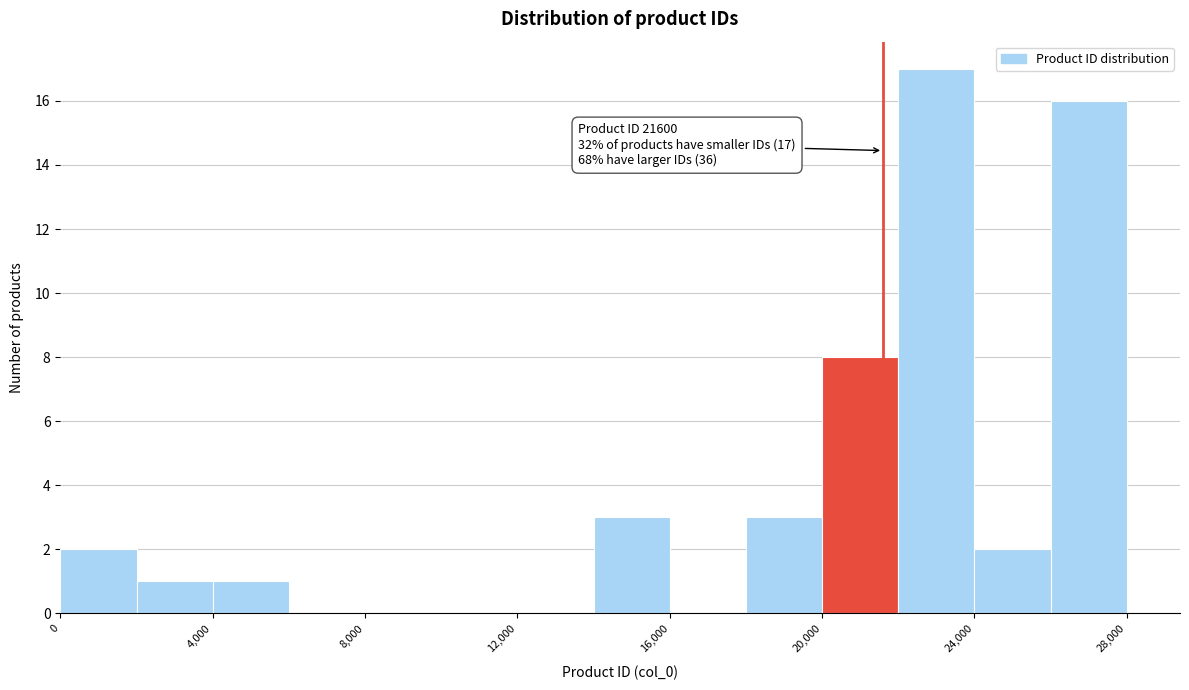

Over which range of the x-axis is the bar tallest?

22000 to 24000